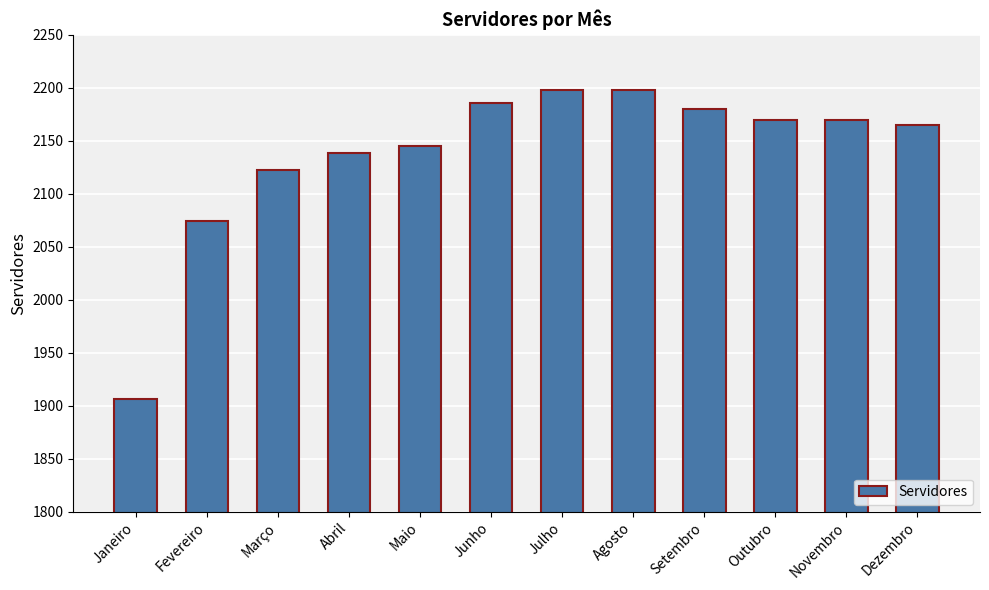

What is the difference between the maximum and minimum values?

292